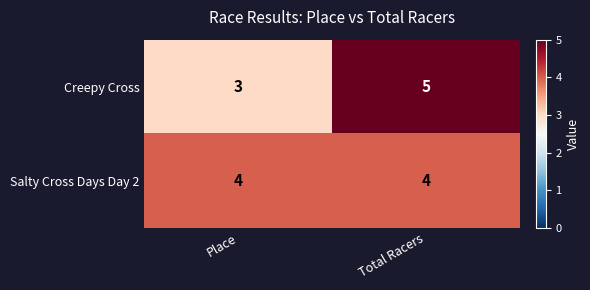

Reading left to right, what are all the values shown in this chart?

Creepy Cross: Place=3	Total Racers=5
Salty Cross Days Day 2: Place=4	Total Racers=4